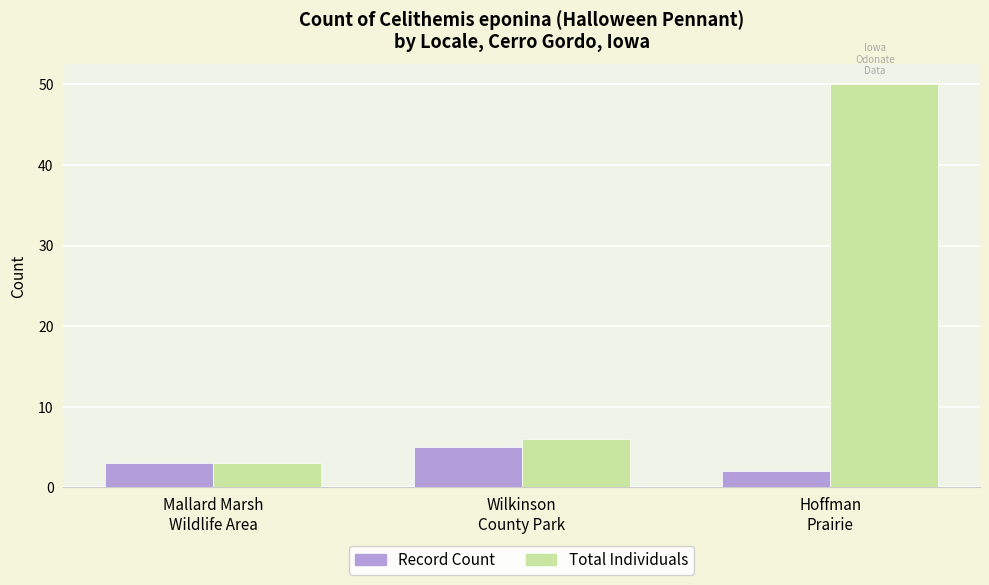

What is the minimum value shown in the chart?

2